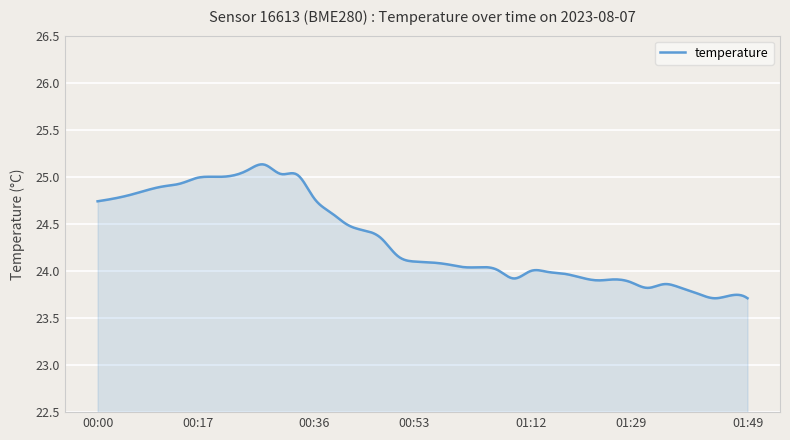

What is the difference between the maximum and minimum values?

1.4